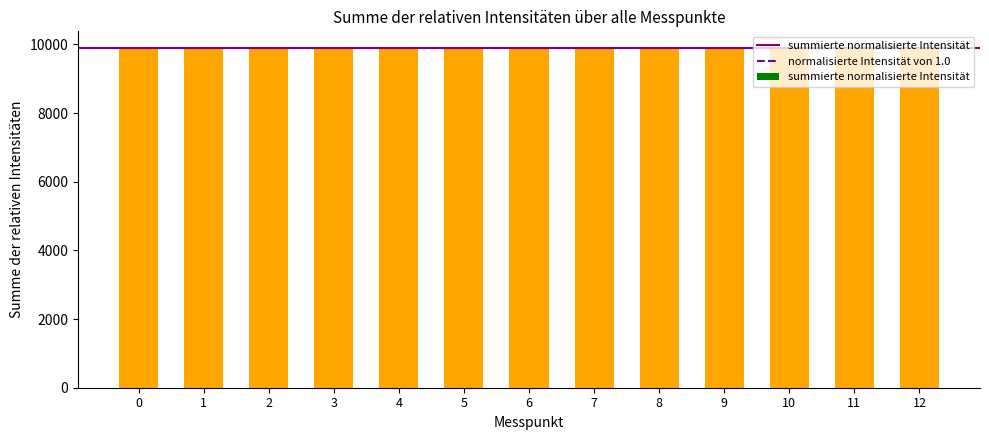

Rank the categories by value from highest to lowest.

12, 11, 10, 9, 8, 7, 6, 5, 4, 3, 2, 1, 0